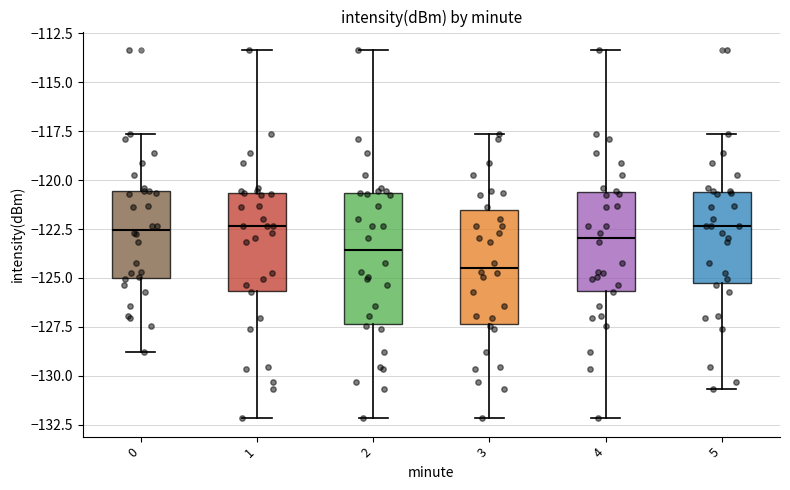

Reading left to right, transcribe this box plot: for each box, give where its median line is, the range the box spans, and where its two whiskers end, as read against the y-axis. The values are not printed on the chart, so give them approximately, as read against the axis.

0: median -122.5, box -125.0 to -120.5, whiskers -129.0 to -117.5
1: median -122.5, box -125.5 to -120.5, whiskers -132.0 to -113.5
2: median -123.5, box -127.5 to -120.5, whiskers -132.0 to -113.5
3: median -124.5, box -127.5 to -121.5, whiskers -132.0 to -117.5
4: median -123.0, box -125.5 to -120.5, whiskers -132.0 to -113.5
5: median -122.5, box -125.5 to -120.5, whiskers -130.5 to -117.5